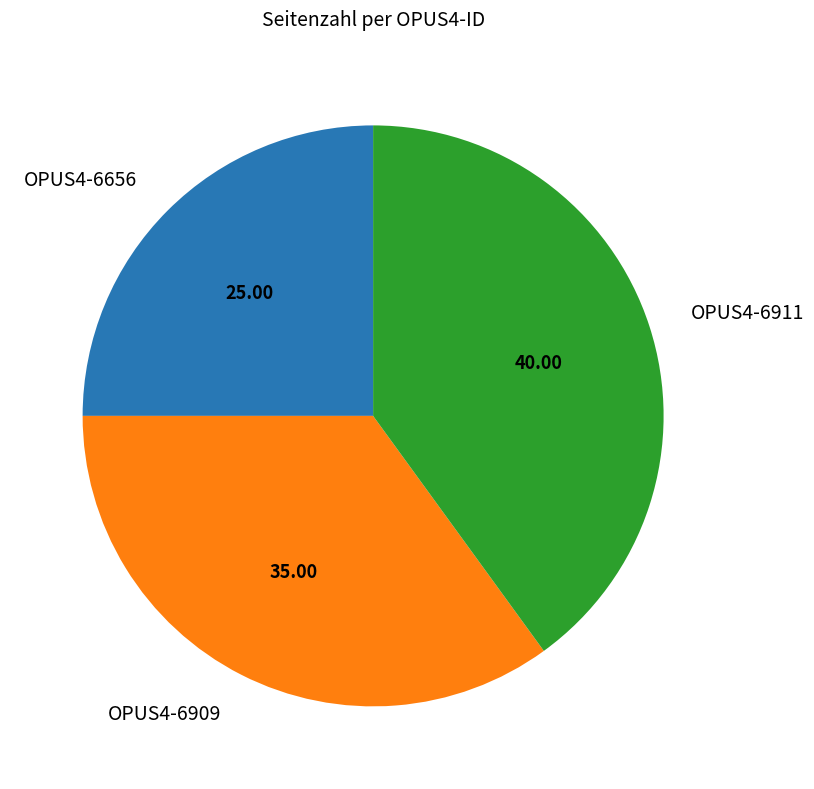

Is there any slice that represents more than half of the pie?

No